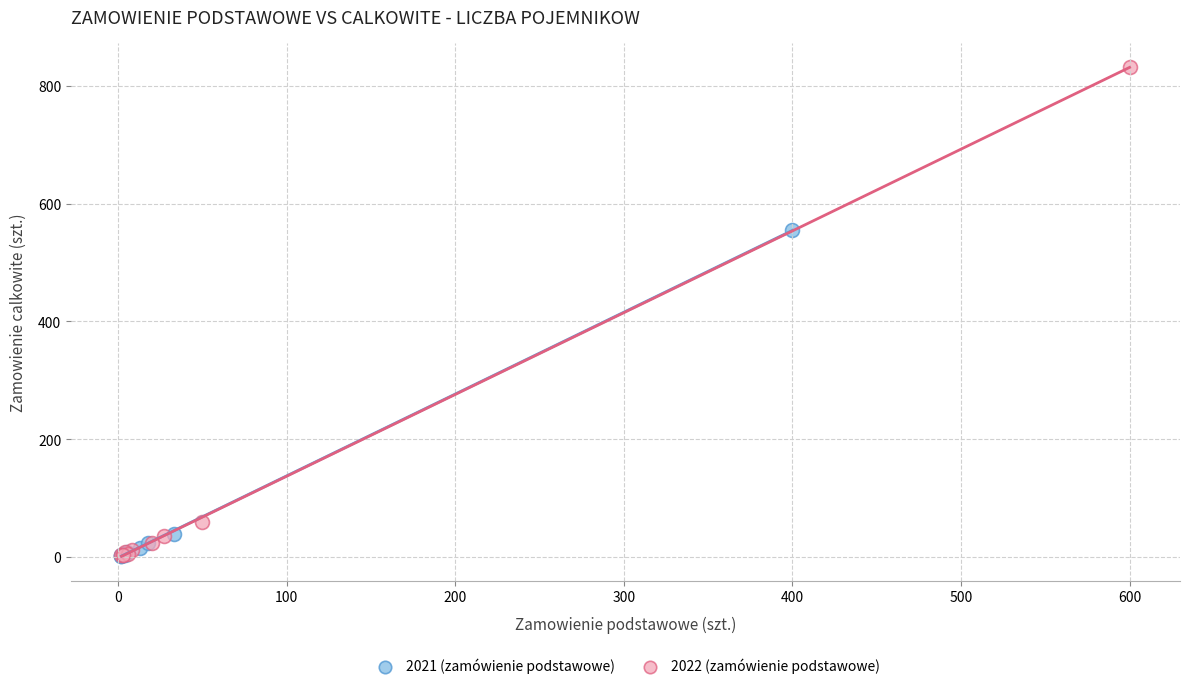

Which series has the largest Y range (max minus min)?

2022 (zamówienie podstawowe)